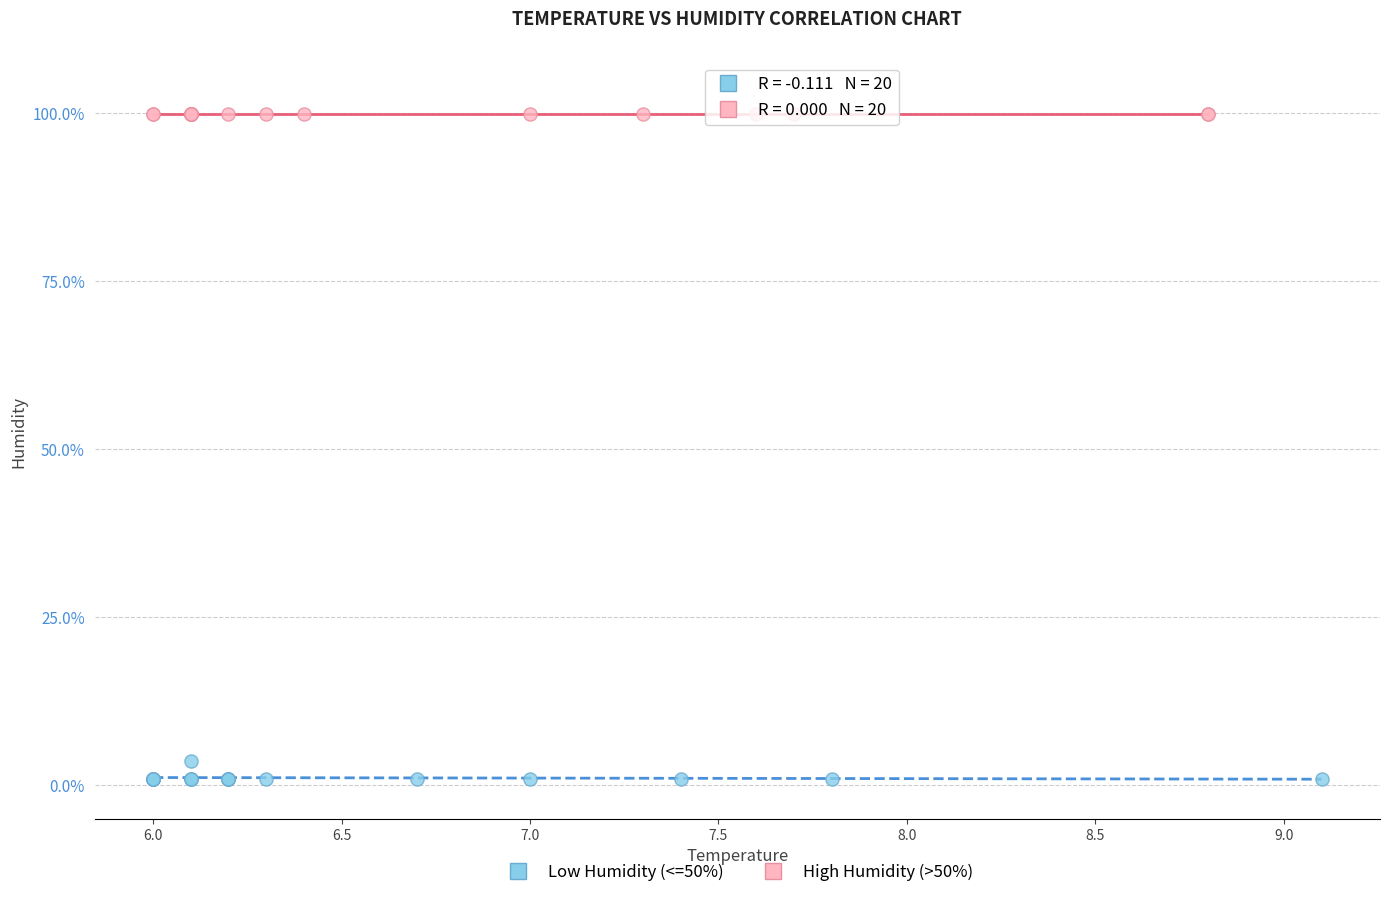

What are all the series names shown in the legend?

Low Humidity (<=50%), High Humidity (>50%)